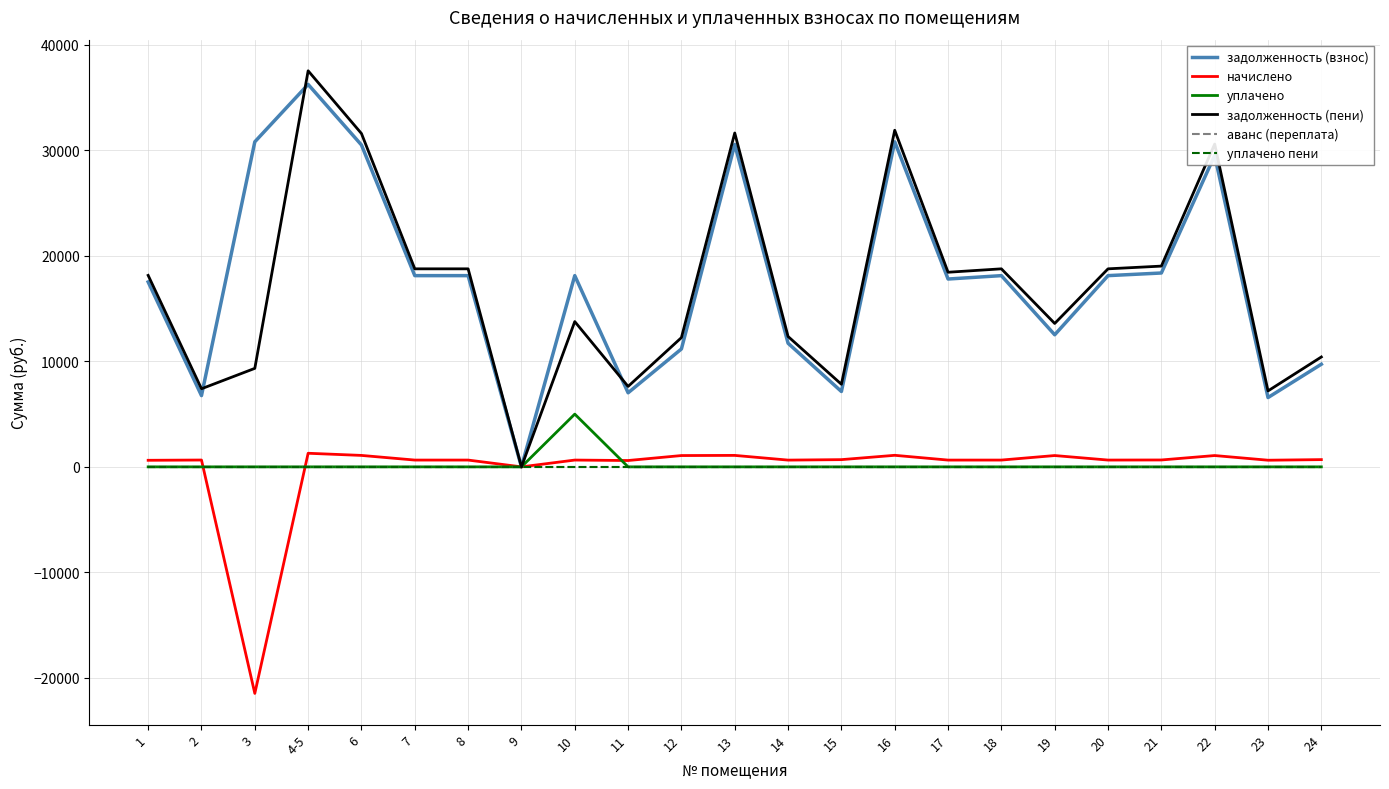

What is the label of the 10th point from the right?

15